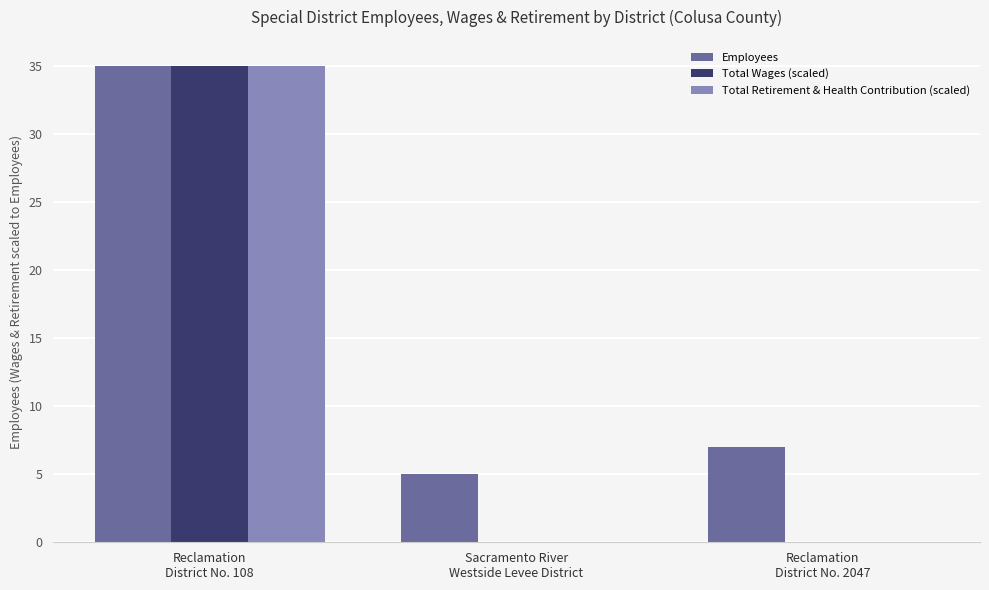

What is the sum of all Total Retirement & Health Contribution (scaled) values?

35.0